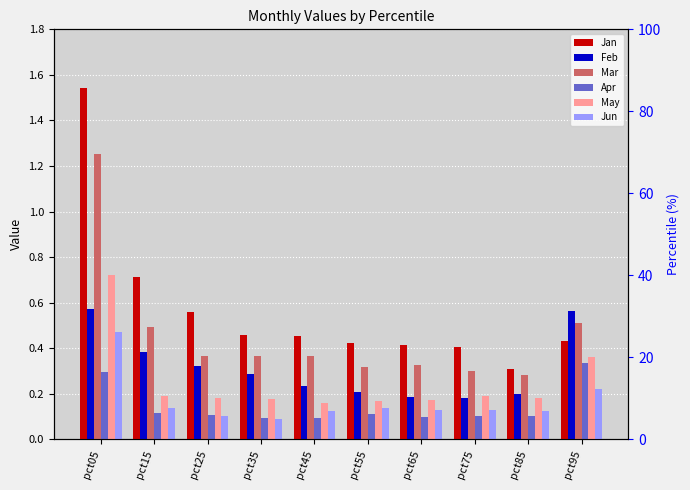

At which category is the sum across all series the highest?

pct05